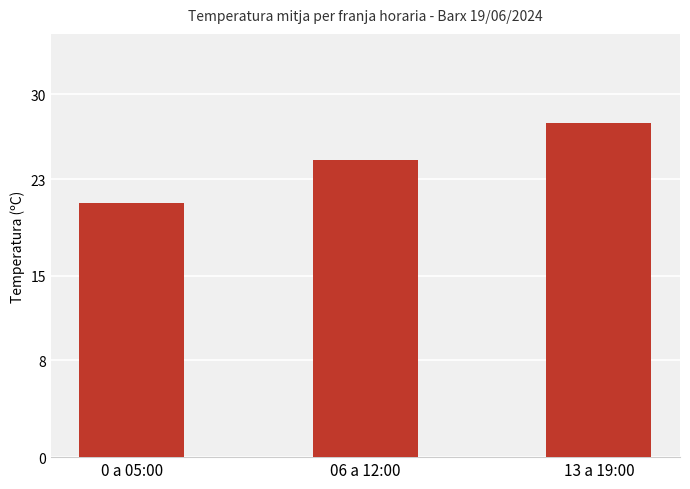

Is it true that the value at 0 a 05:00 is 8.7?

False